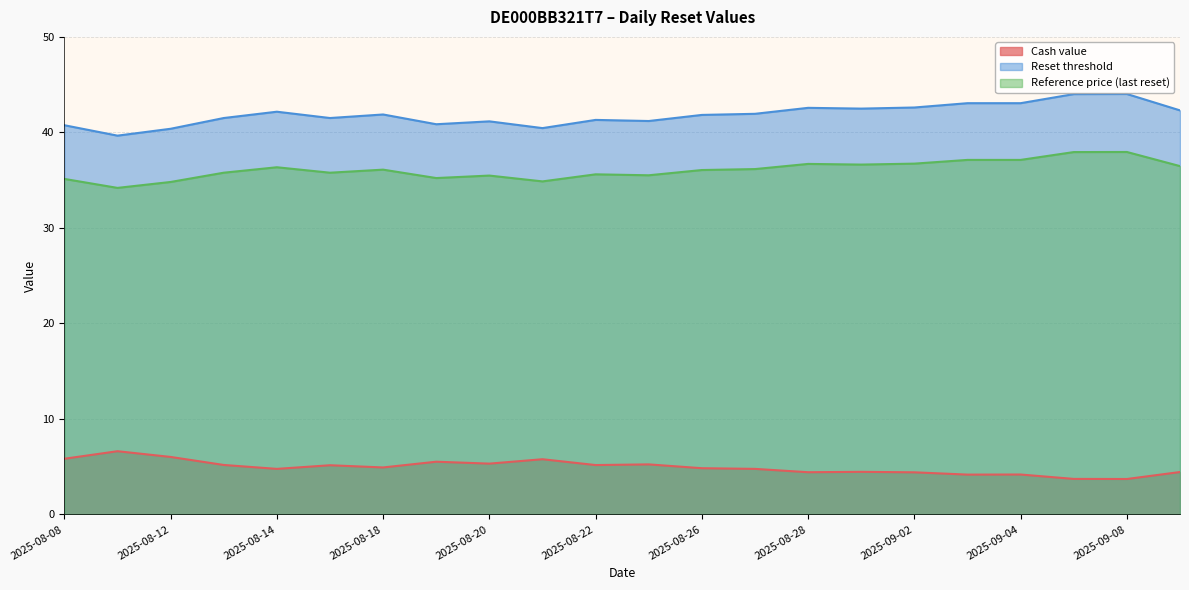

At which category is the sum across all series the highest?

2025-09-08